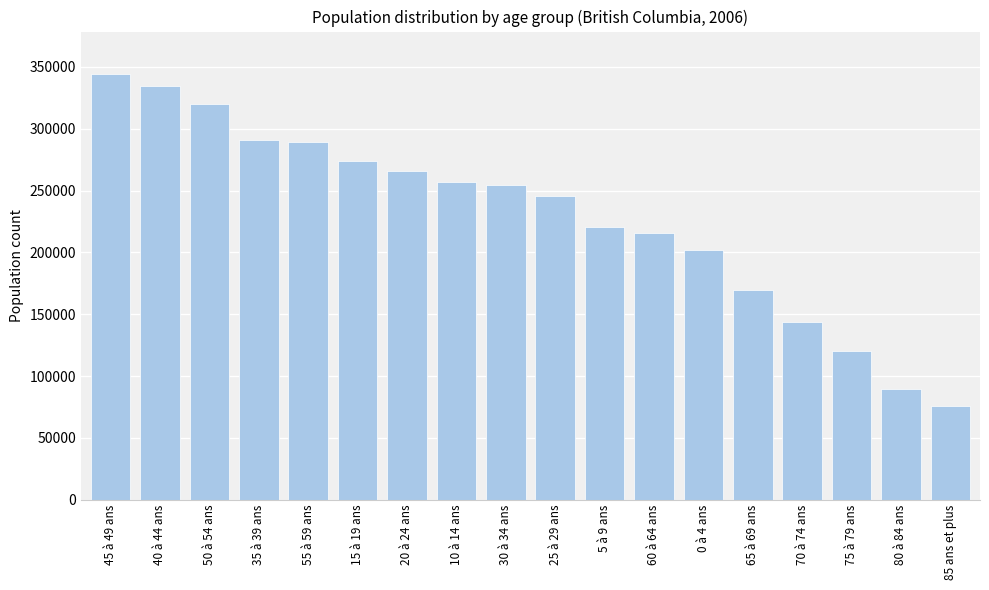

The value at 5 à 9 ans is 306133. True or false?

False